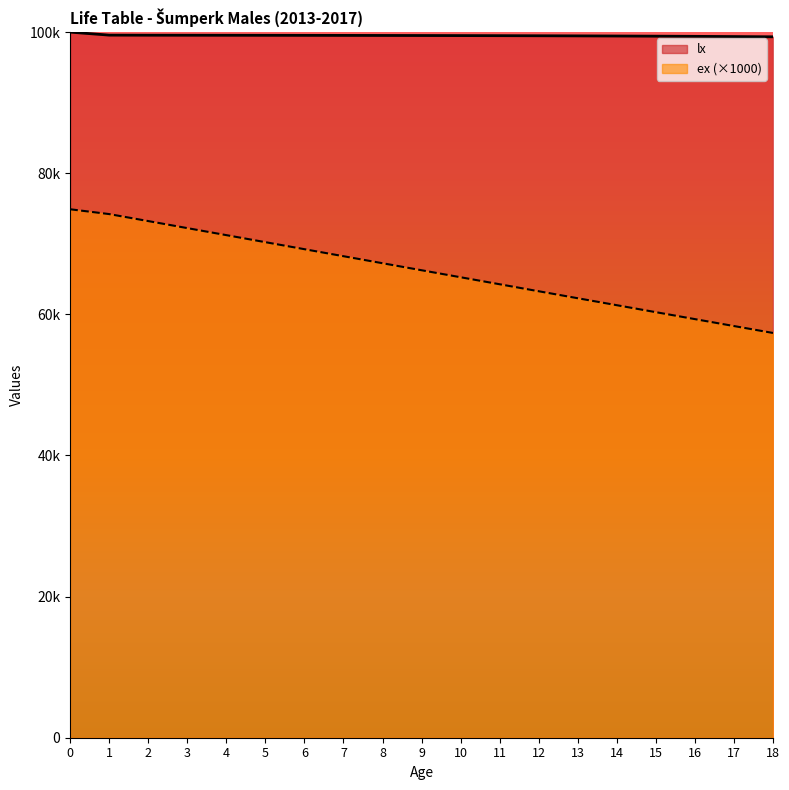

Where is lx nearest to the value 99668?

1